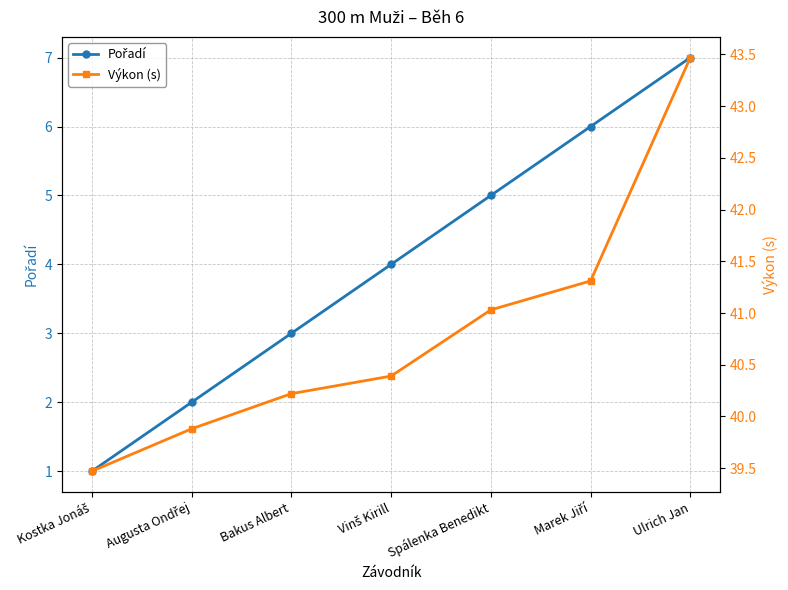

Is it true that Výkon (s) equals 40.2 at Bakus Albert?

True